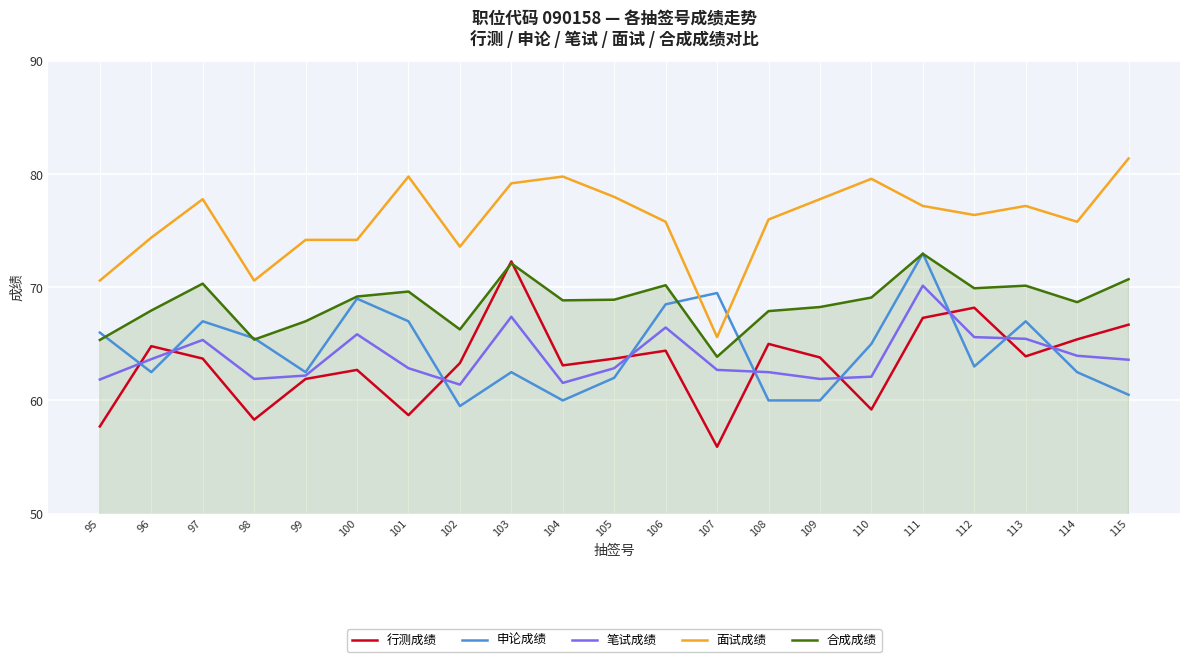

Which series changed the most between 99 and 115?

面试成绩